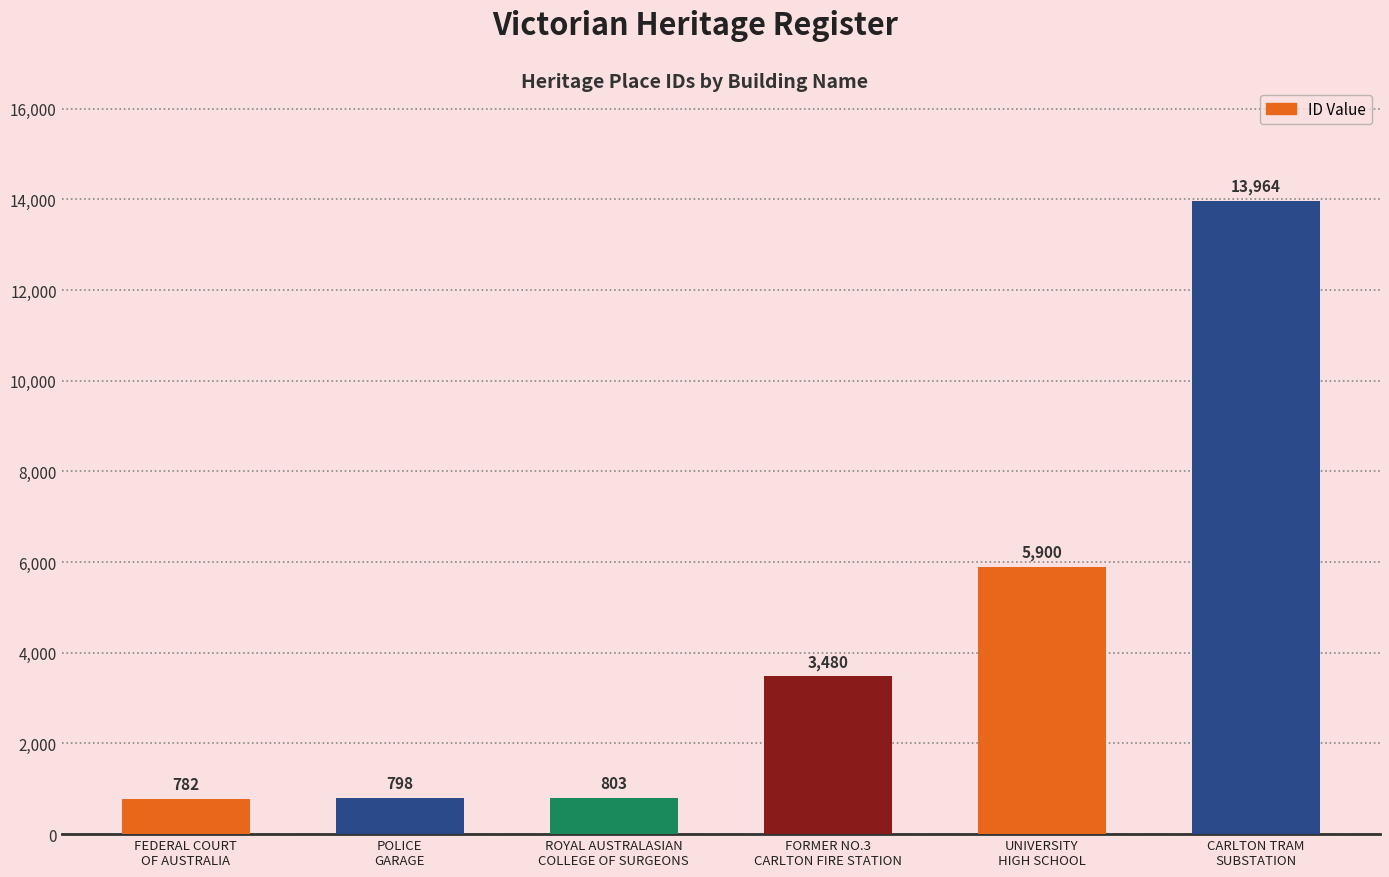

How many bars are there in total?

6